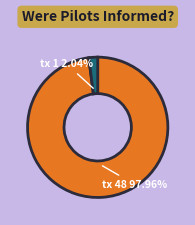

Rank the categories by value from lowest to highest.

tx index 1, tx index 48